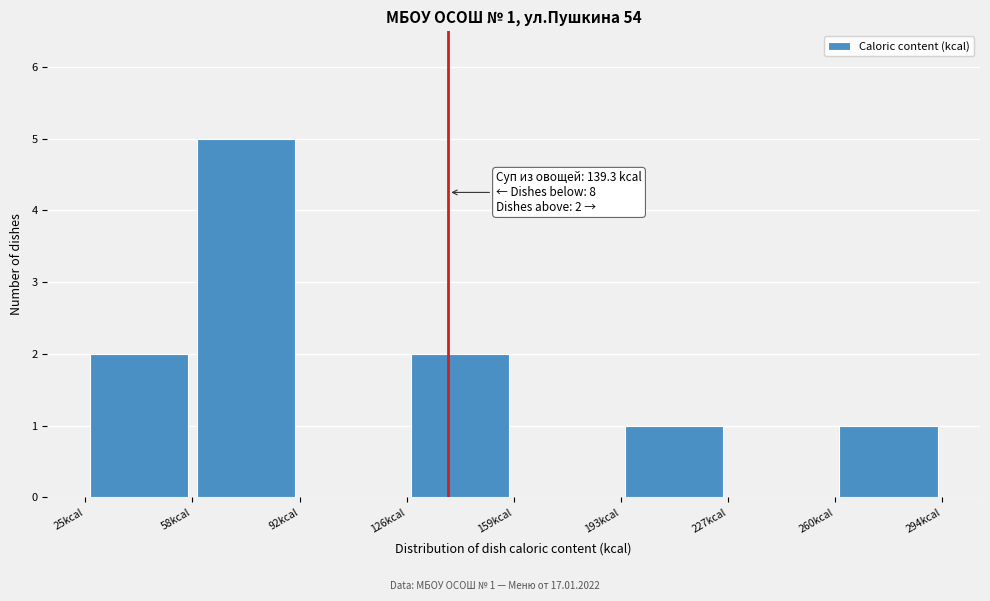

Over which range of the x-axis is the bar tallest?

60 to 95